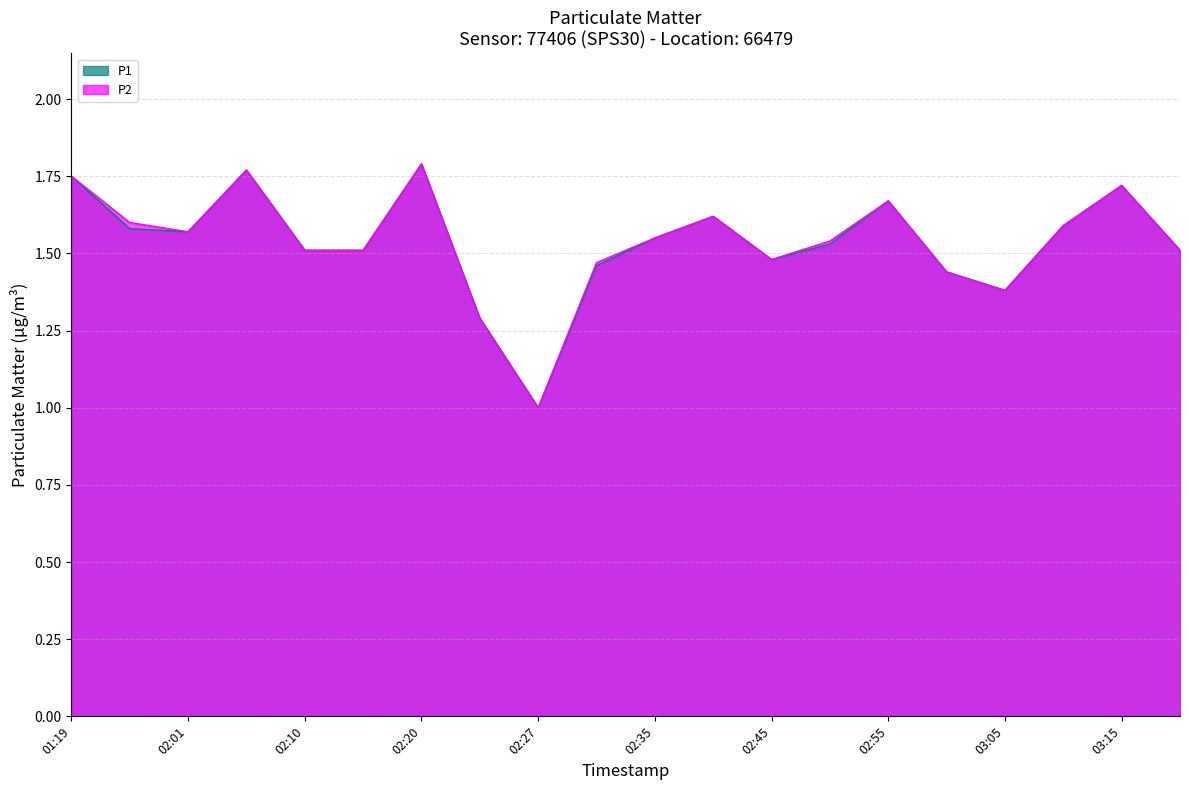

What is the total value across all series at 02:15?

3.0